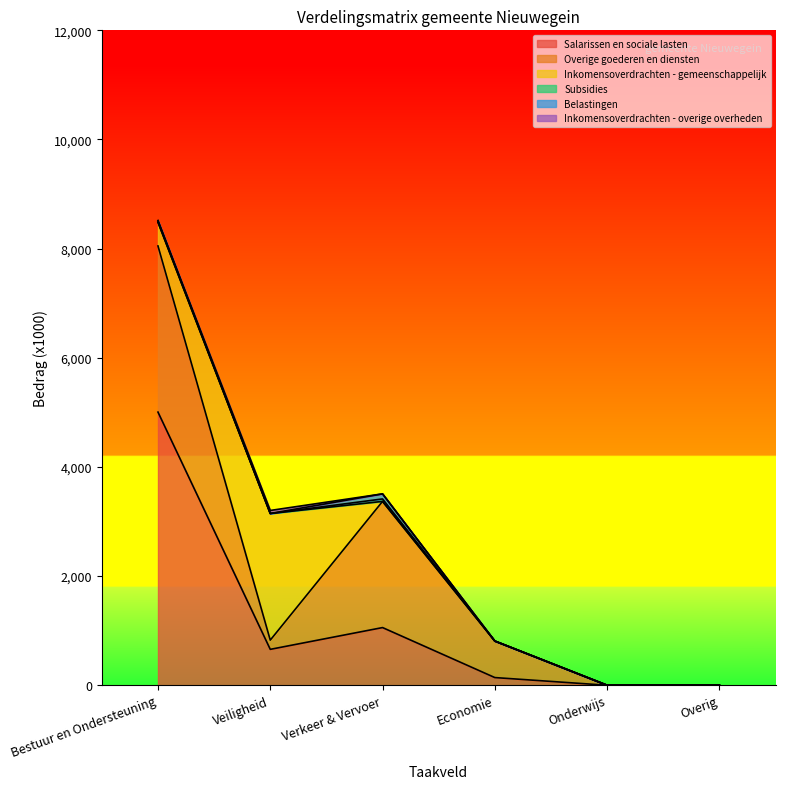

What is the difference between the second highest and minimum values in the Inkomensoverdrachten - gemeenschappelijk series?

436